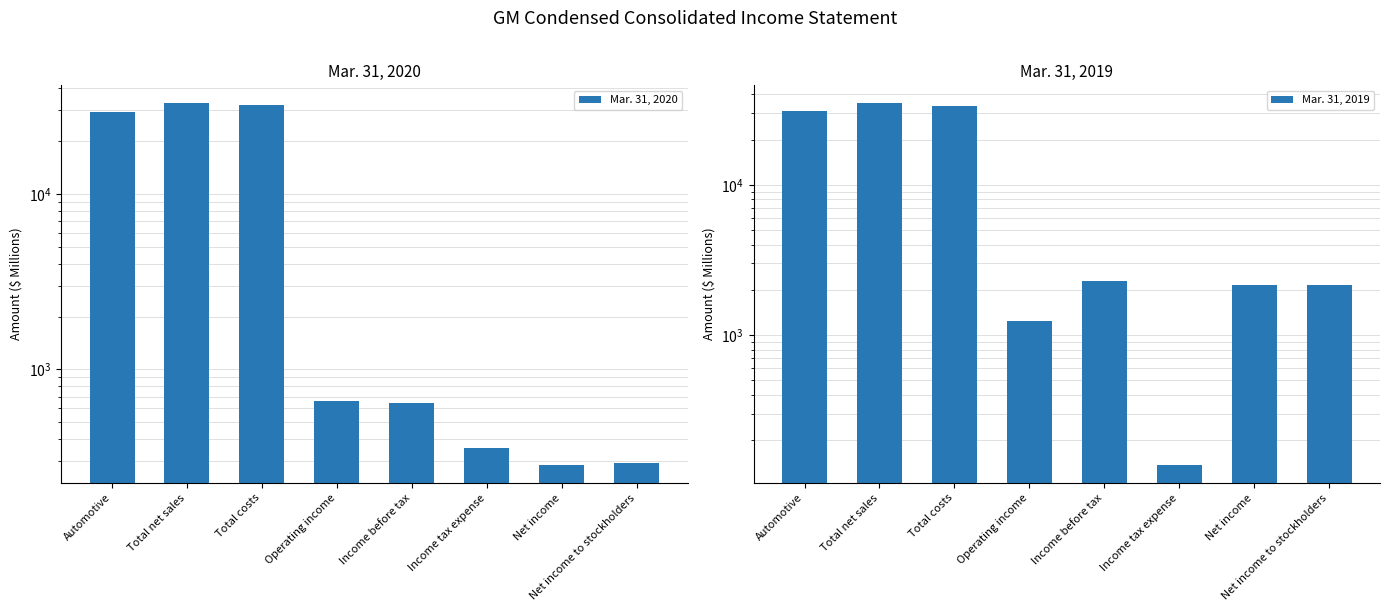

Is it true that Mar. 31, 2020 equals 29150 at Automotive?

True